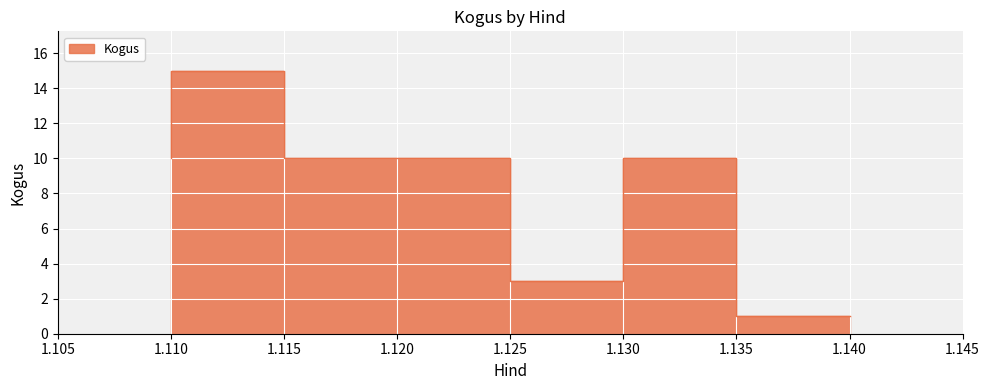

Which category has the highest value across all series?

1.11